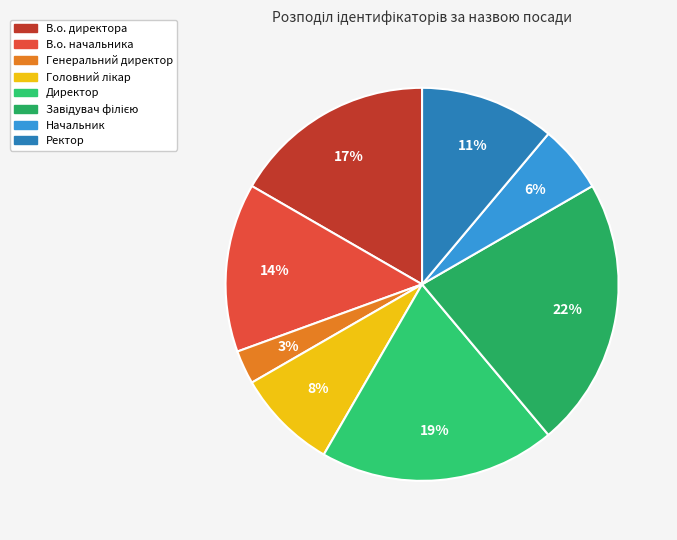

What is the total percentage of Головний лікар and Директор?

27.8%